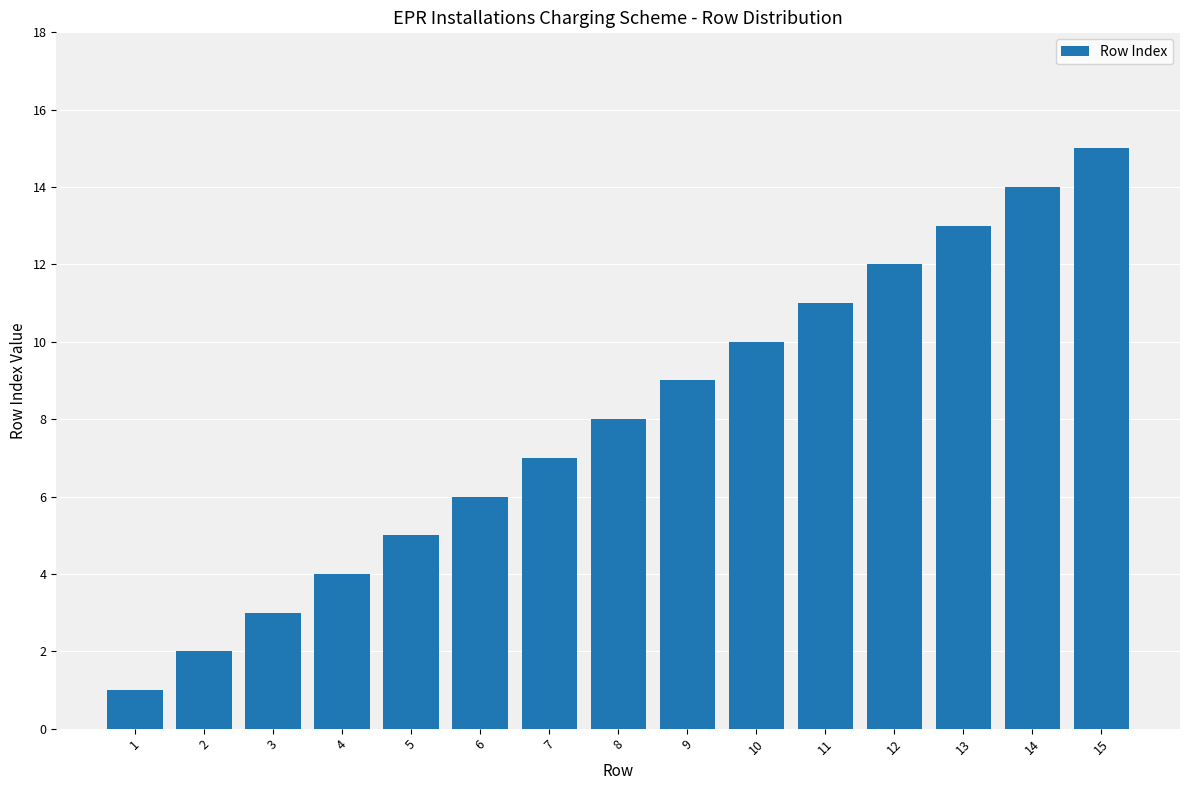

Which label corresponds to the largest value in the chart?

15